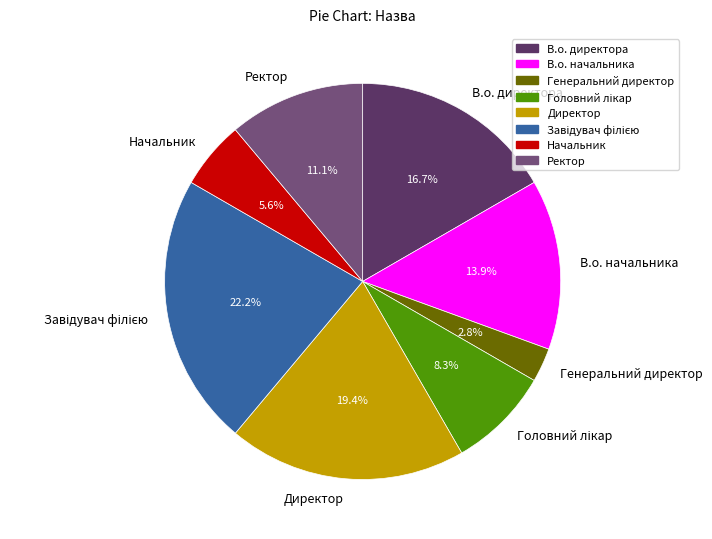

Is there any slice that represents more than half of the pie?

No